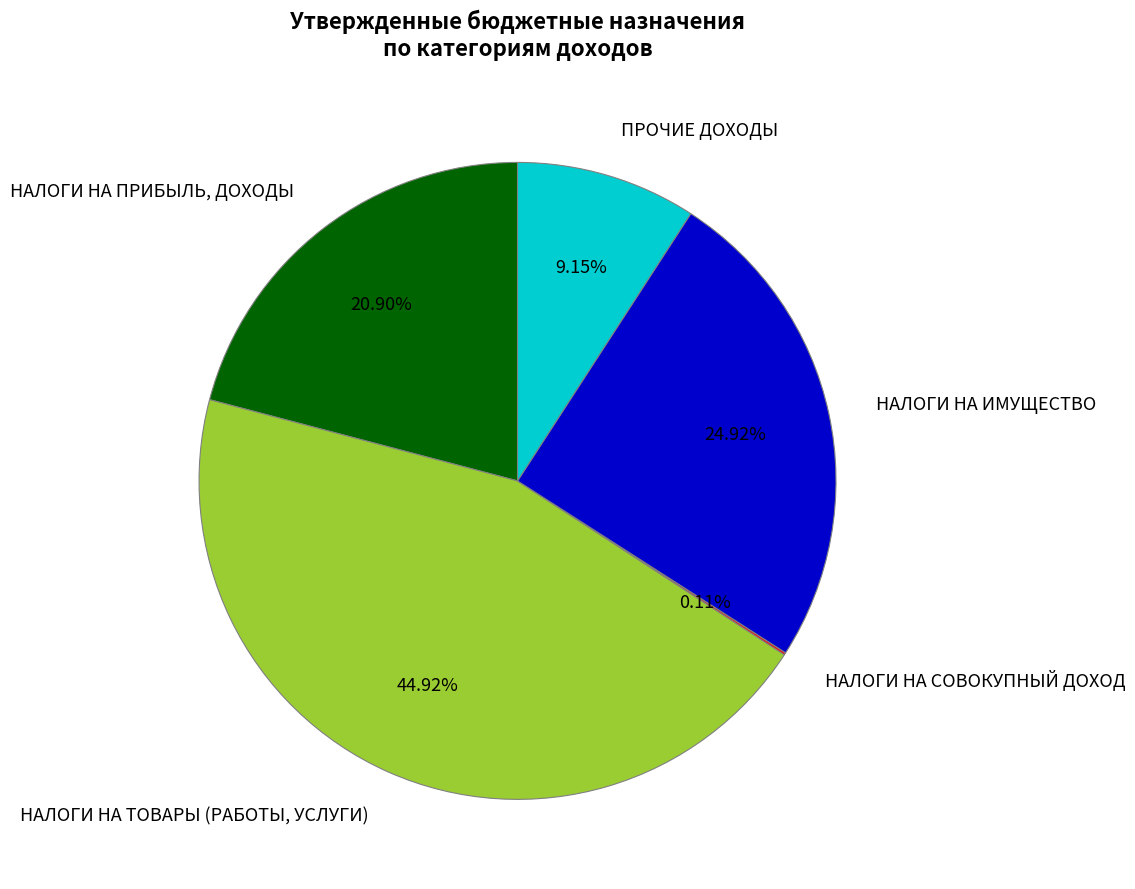

Is the sum of НАЛОГИ НА ПРИБЫЛЬ, ДОХОДЫ and ПРОЧИЕ ДОХОДЫ greater than half?

No